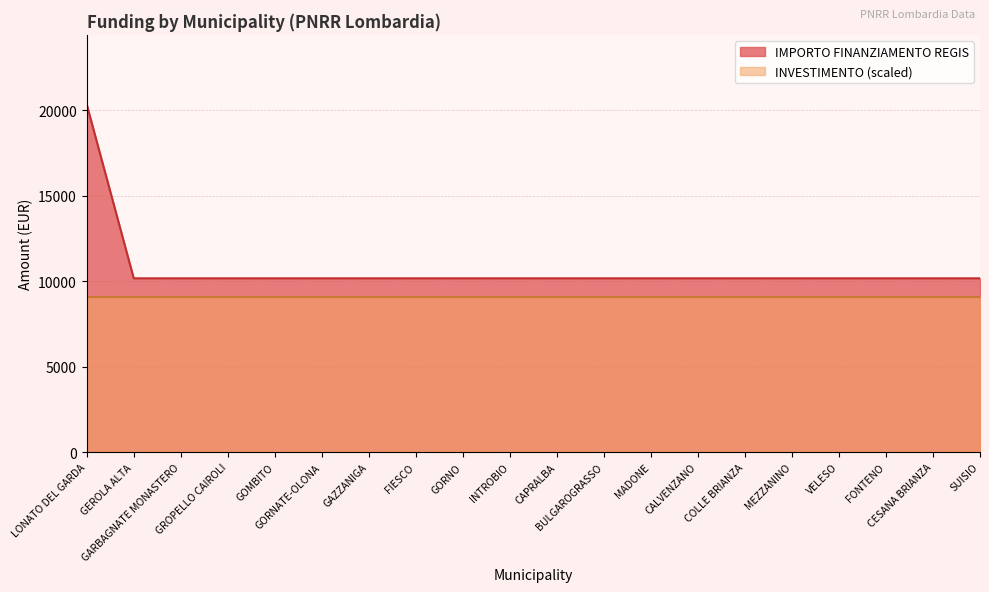

Reading left to right, what are all the values shown in this chart?

20344	10172	10172	10172	10172	10172	10172	10172	10172	10172	10172	10172	10172	10172	10172	10172	10172	10172	10172	10172